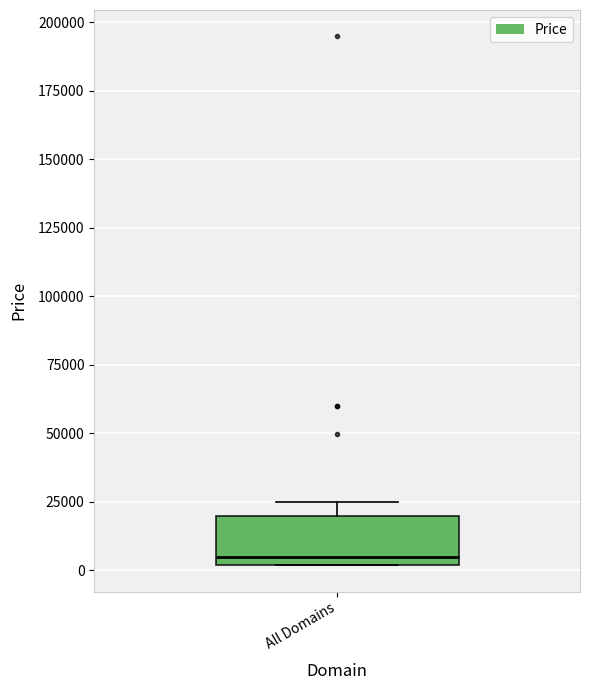

Transcribe this box plot: give where the median line is, the range the box spans, and where the two whiskers end, as read against the y-axis. The values are not printed on the chart, so give them approximately, as read against the axis.

median 5000, box 0 to 20000, whiskers 0 to 25000